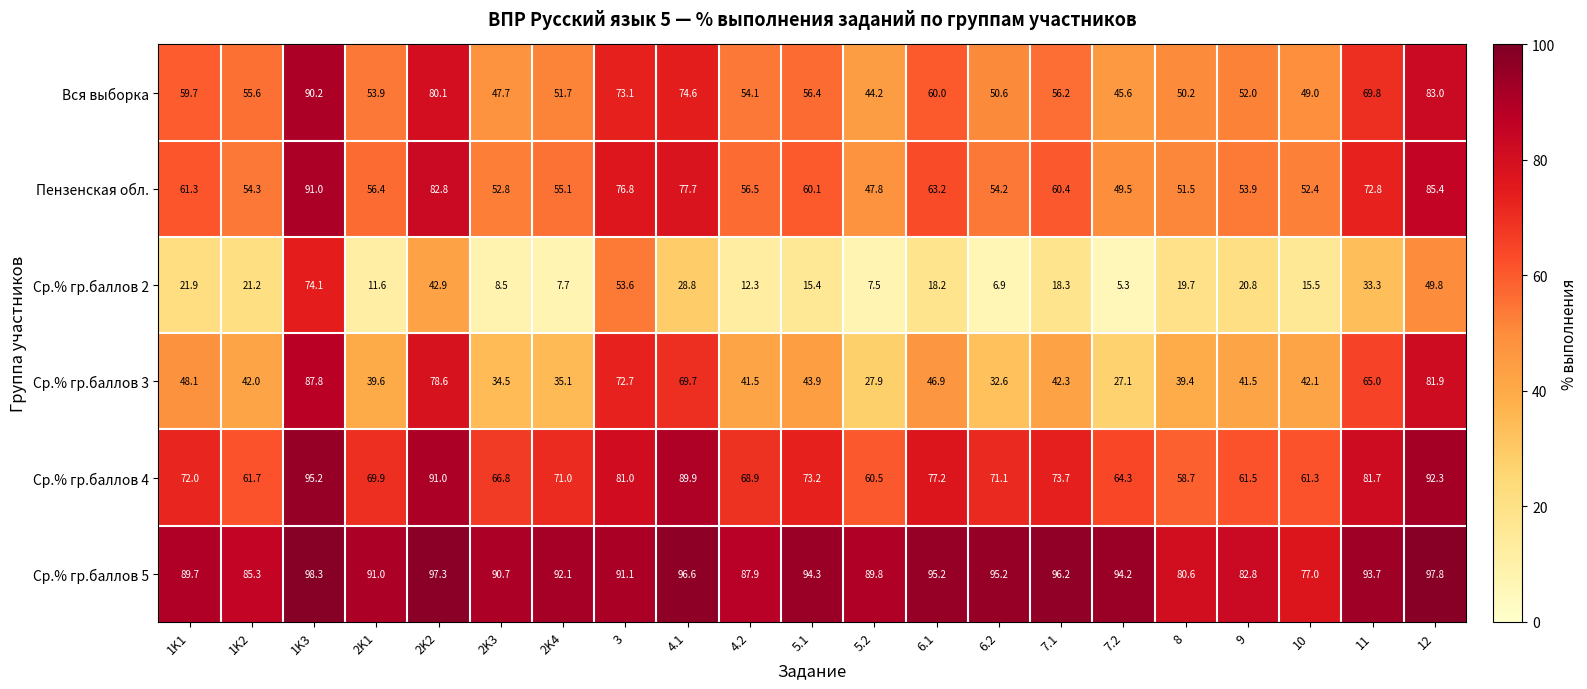

At 9, list the series in order from smallest to largest.

Ср.% гр.баллов 2, Ср.% гр.баллов 3, Вся выборка, Пензенская обл., Ср.% гр.баллов 4, Ср.% гр.баллов 5